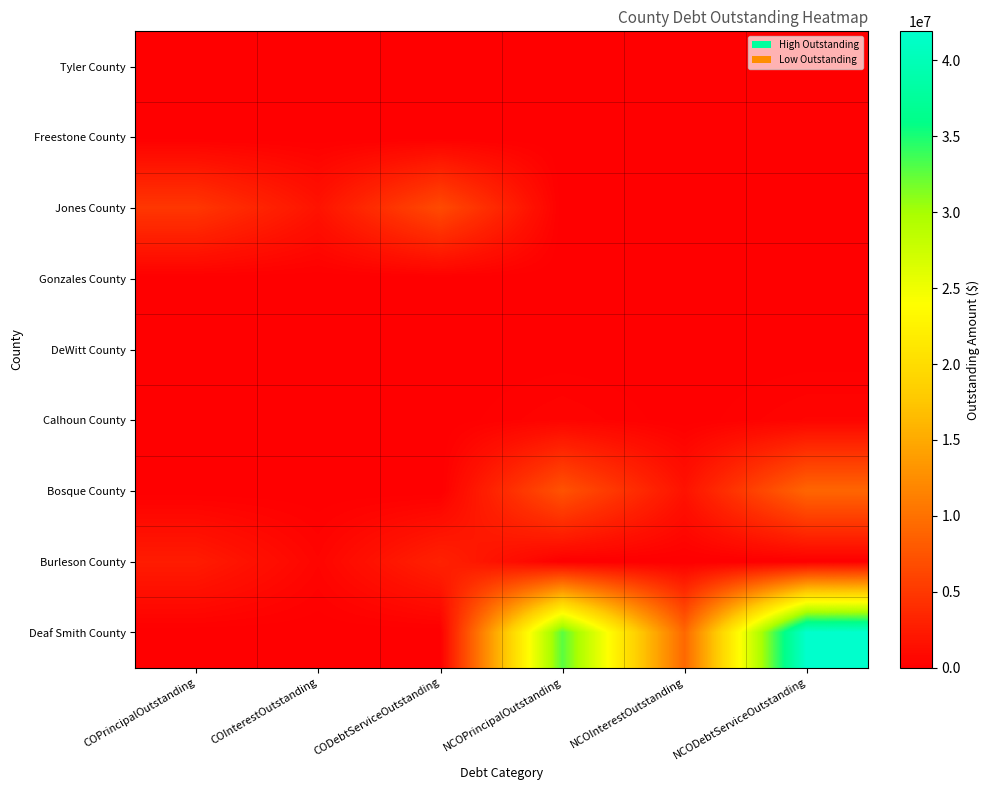

At which category is the sum across all series the highest?

NCODebtServiceOutstanding